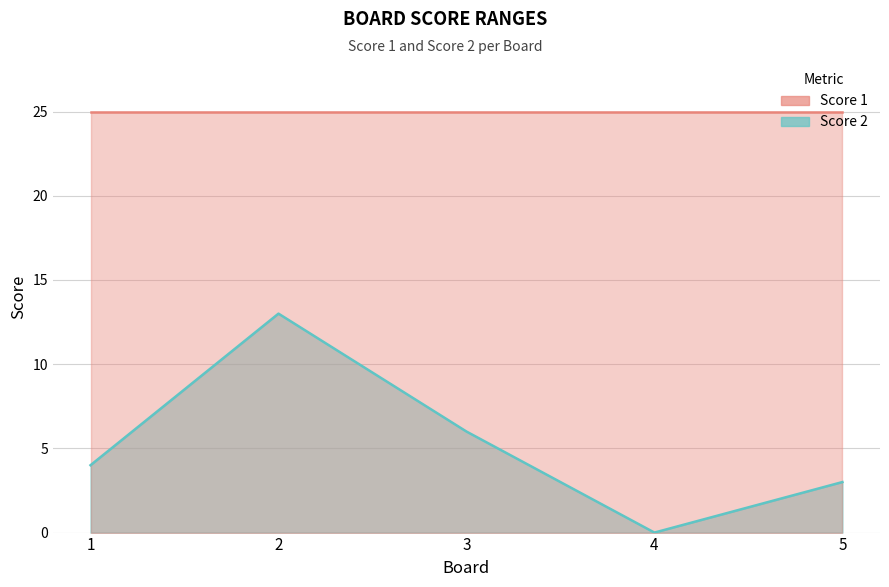

Is it true that the value at 2 is 21?

False